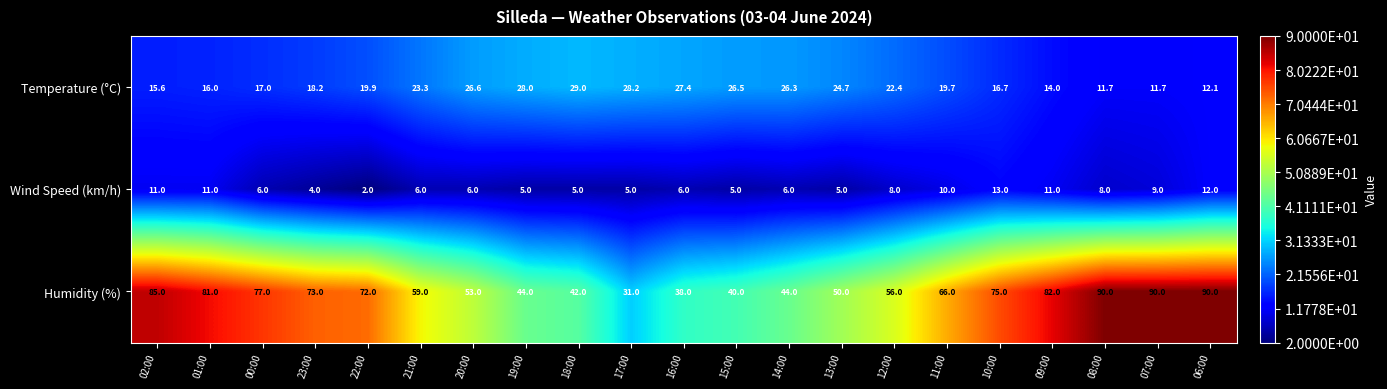

At which label does Humidity (%) first exceed 66?

02:00